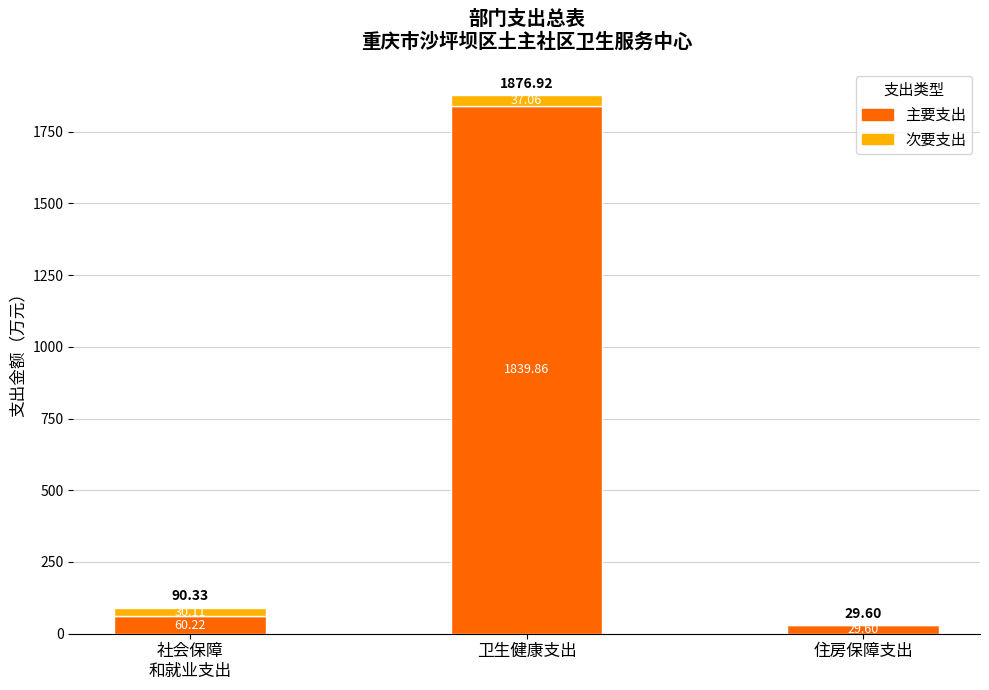

What is the total value across all series at 卫生健康支出?

1876.9